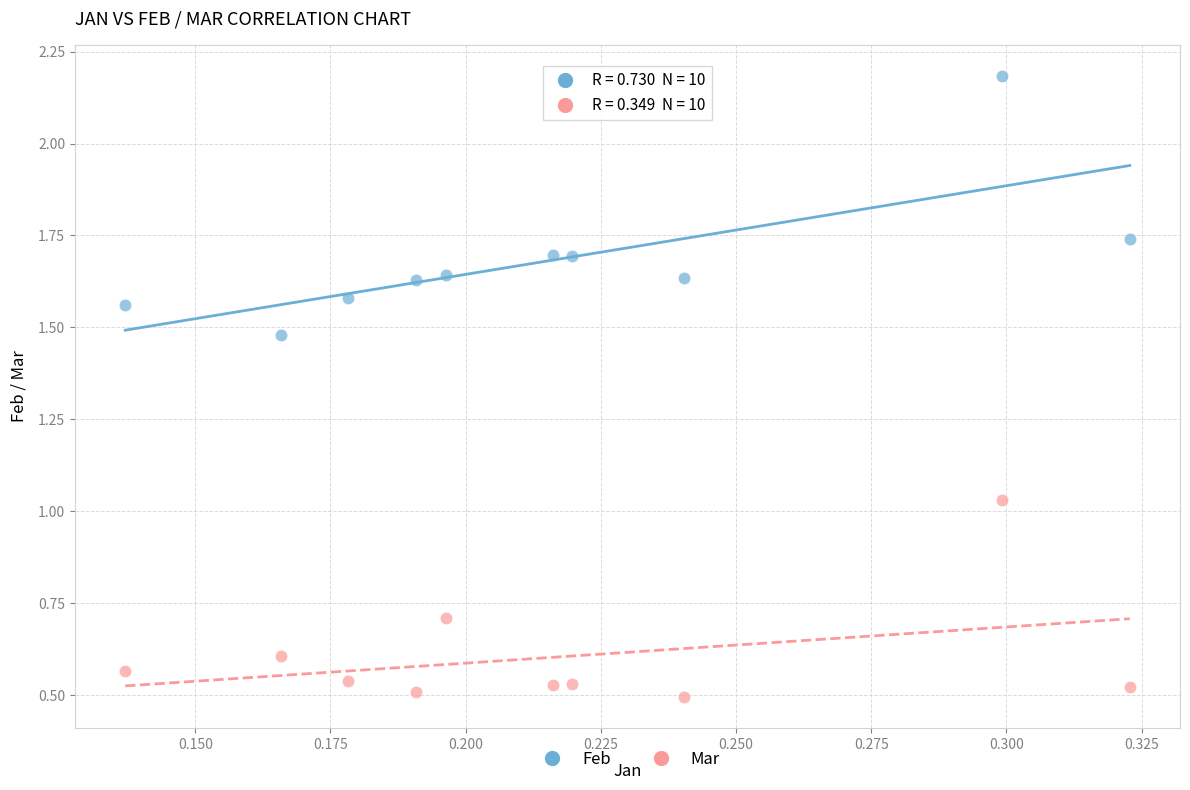

Which series reaches the maximum Y coordinate?

Feb